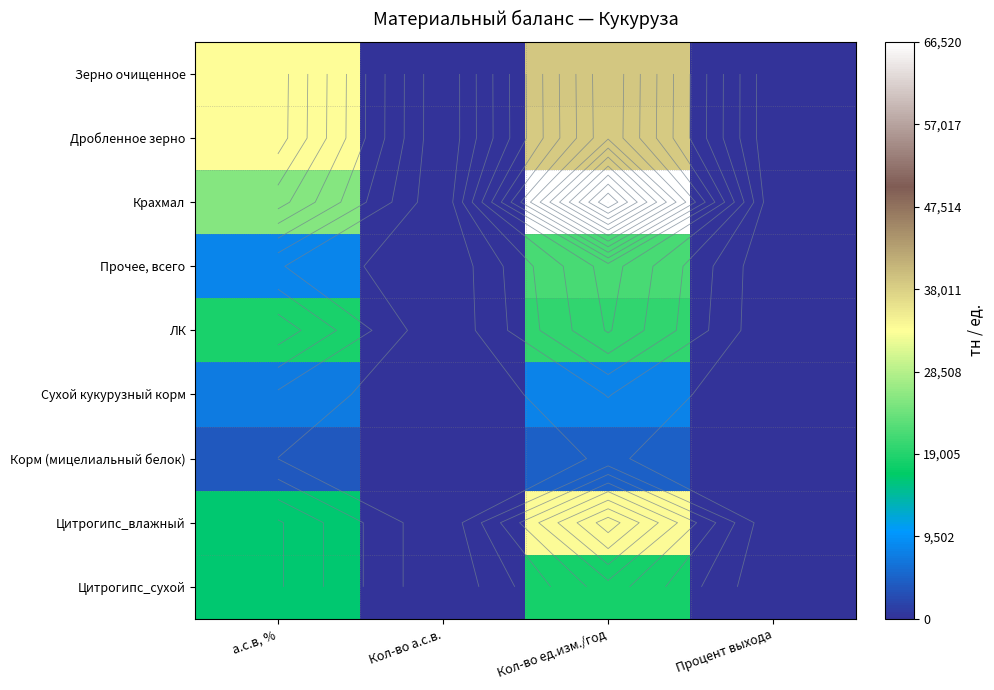

What is the smallest value displayed?

0.2